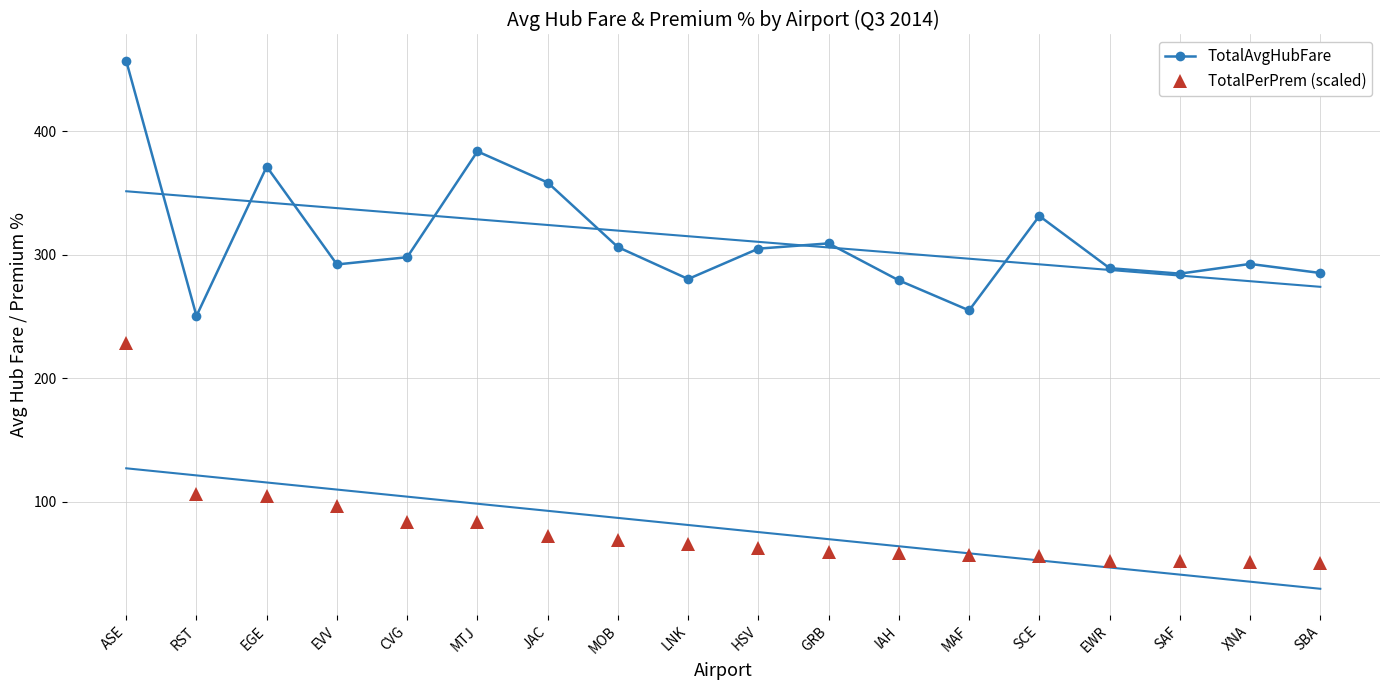

What is the greatest value displayed?

456.8